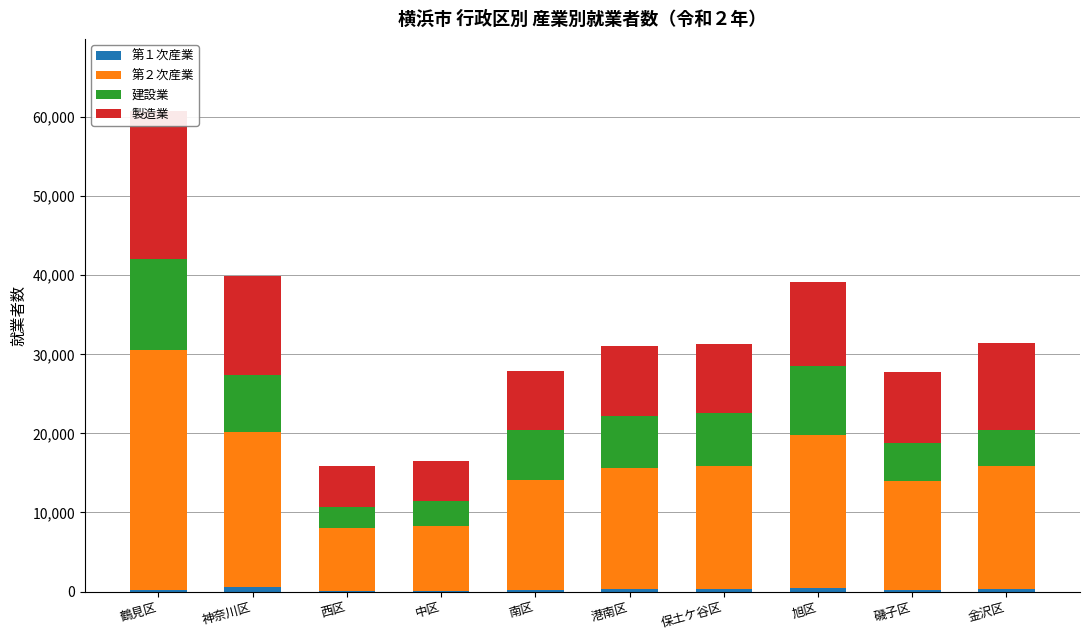

How many series are shown in this chart?

4